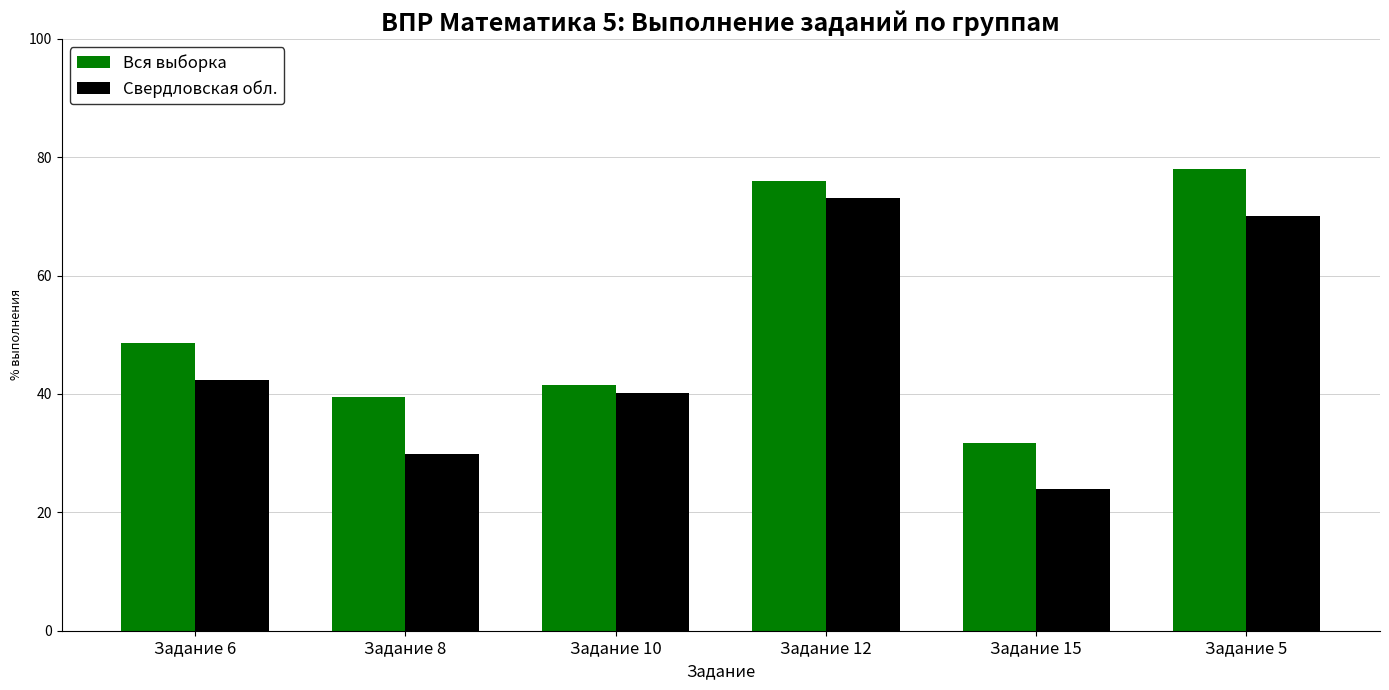

How many categories are shown in the chart?

6